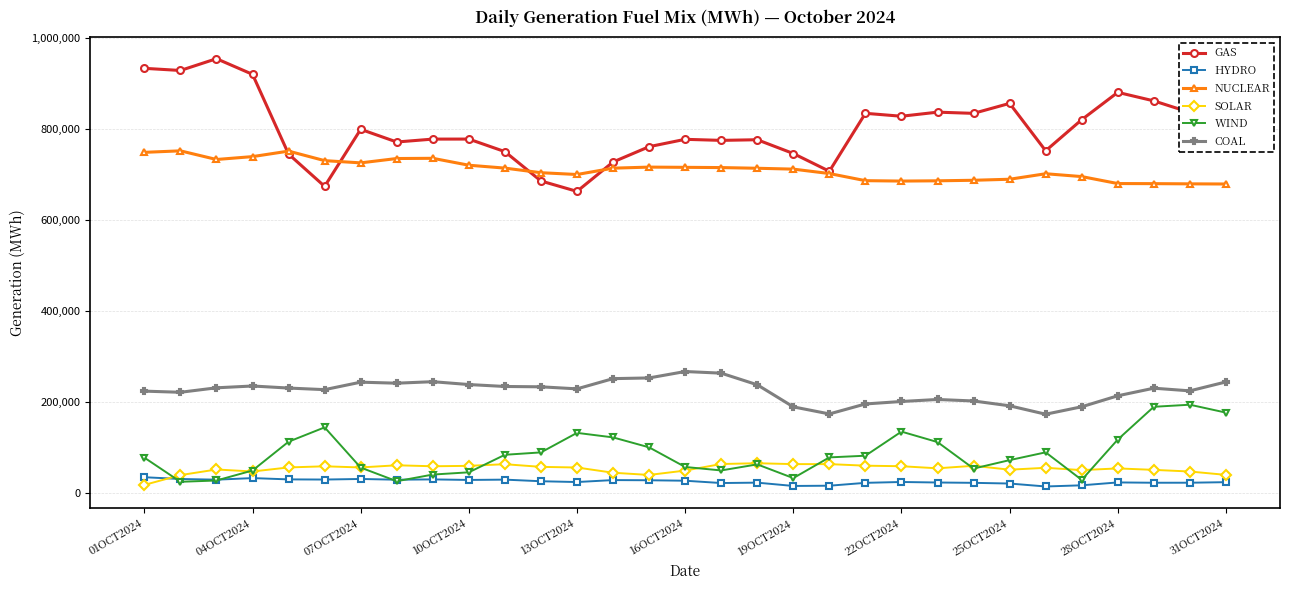

True or false: HYDRO and NUCLEAR cross at least once.

False